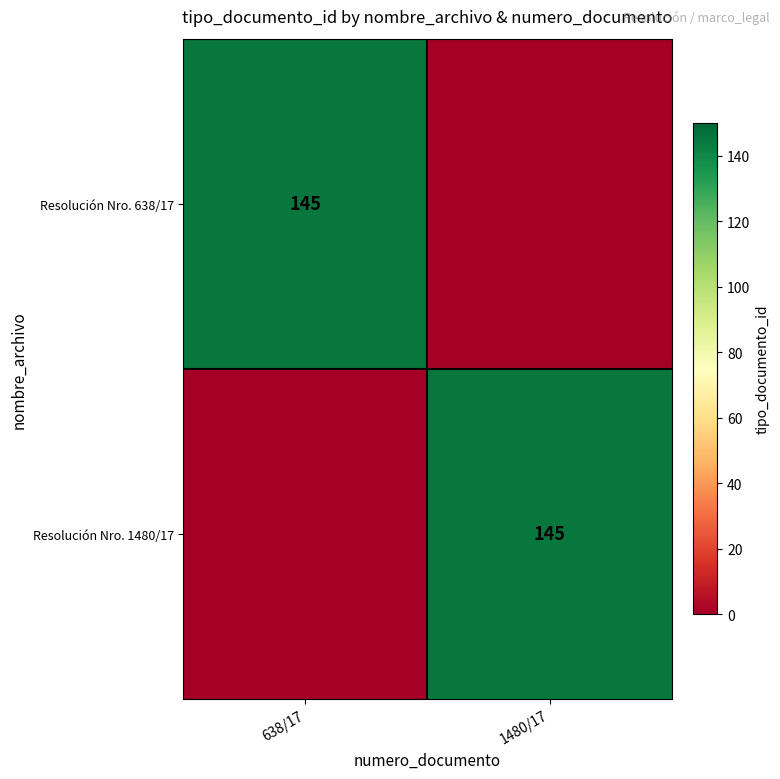

Is it true that Resolución Nro. 638/17 equals 55 at 638/17?

False